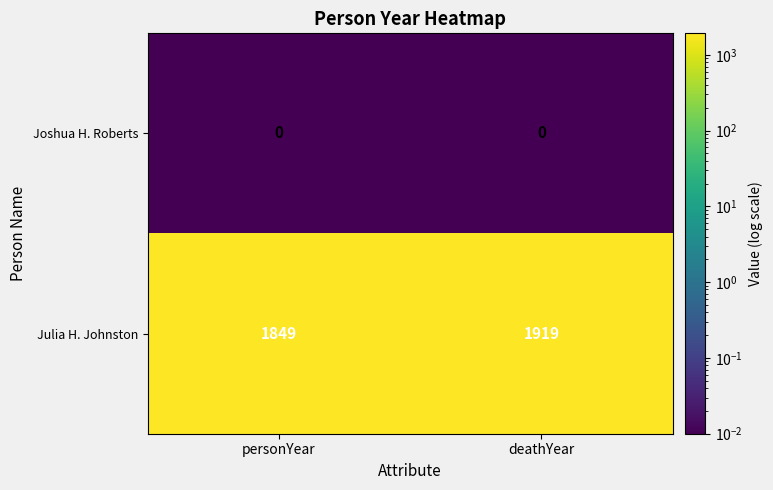

Rank the series at deathYear from lowest to highest value.

Joshua H. Roberts, Julia H. Johnston